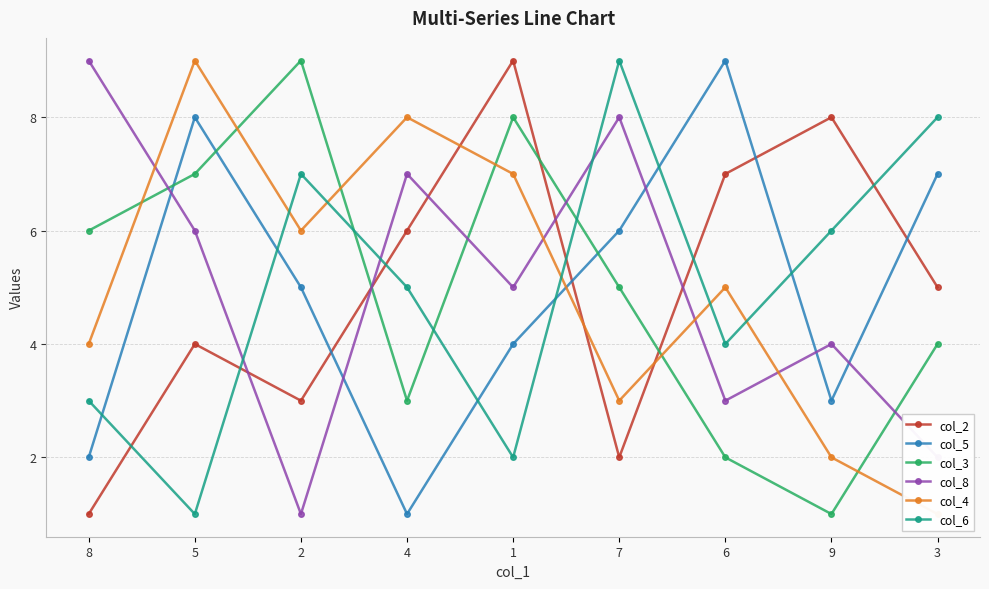

What is the difference between the maximum and second lowest values in the col_2 series?

7